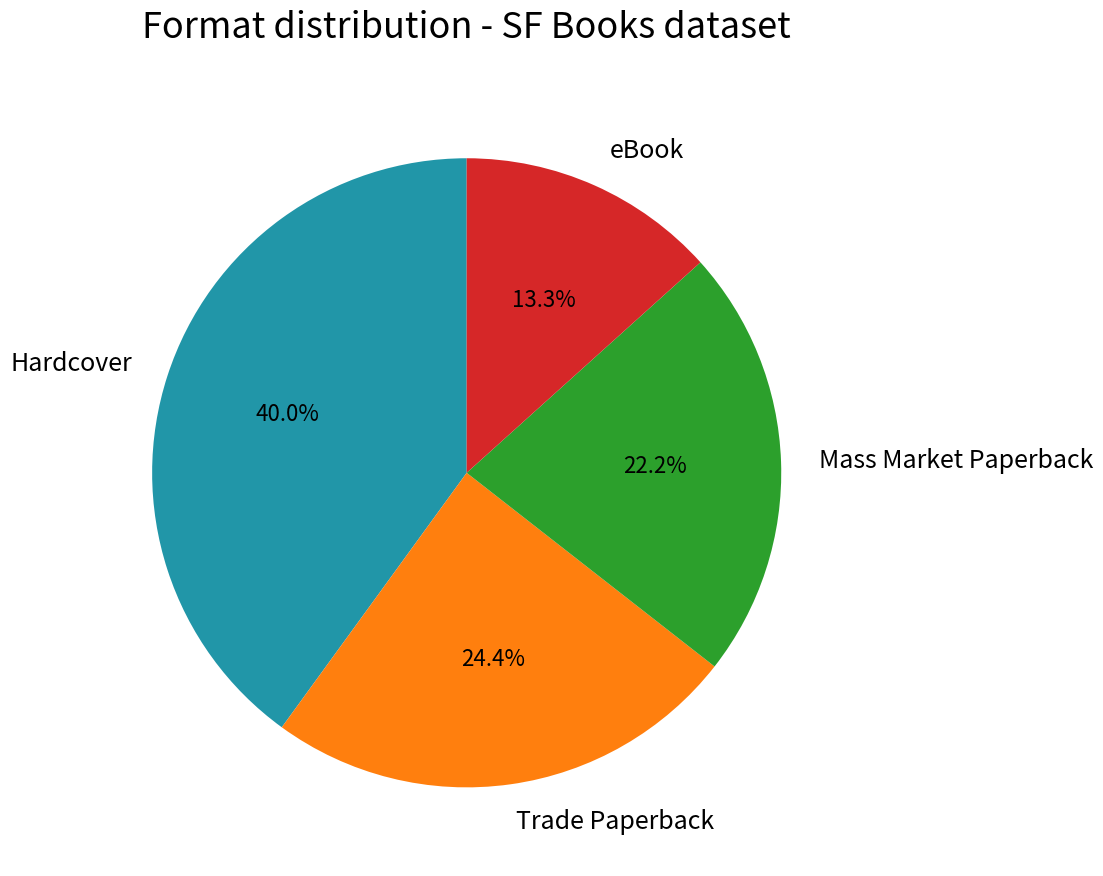

How many segments does this pie chart have?

4